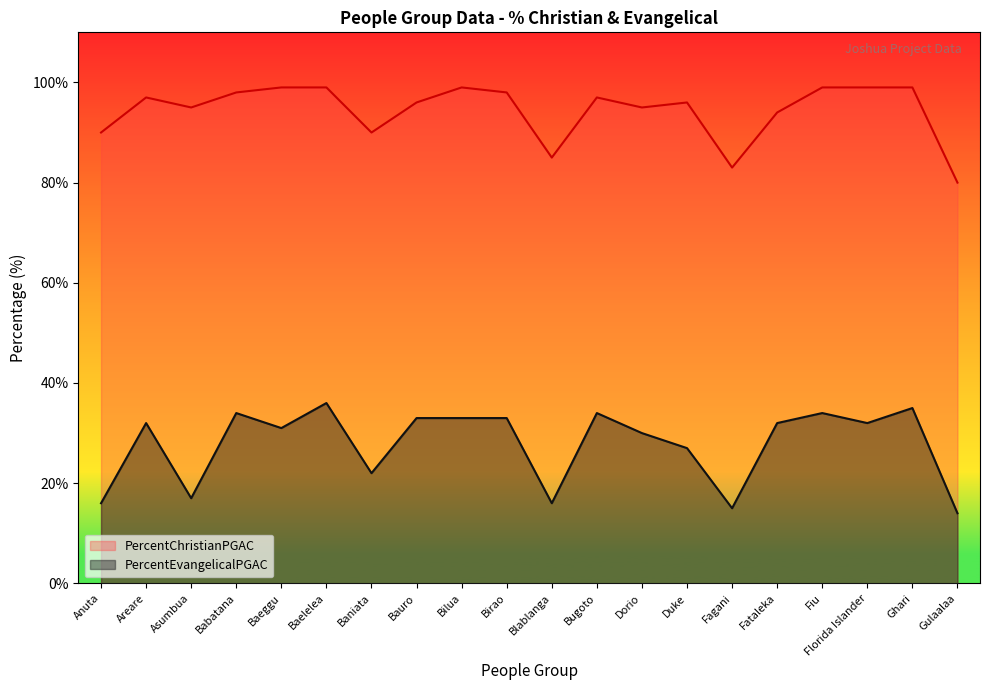

Where does the PercentEvangelicalPGAC series first go above 32?

Babatana